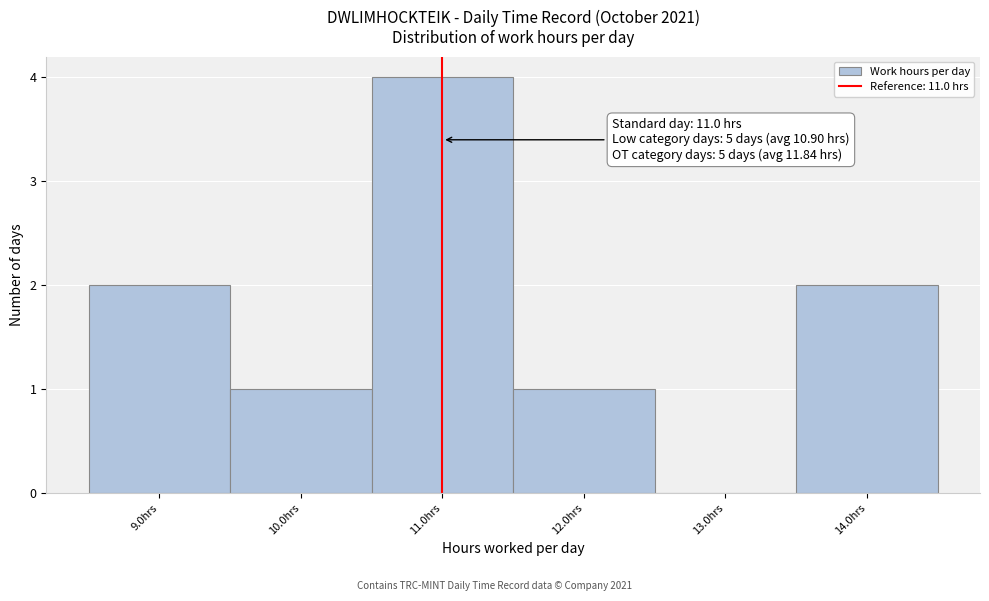

Which range on the x-axis has the tallest bar?

10.5 to 11.5